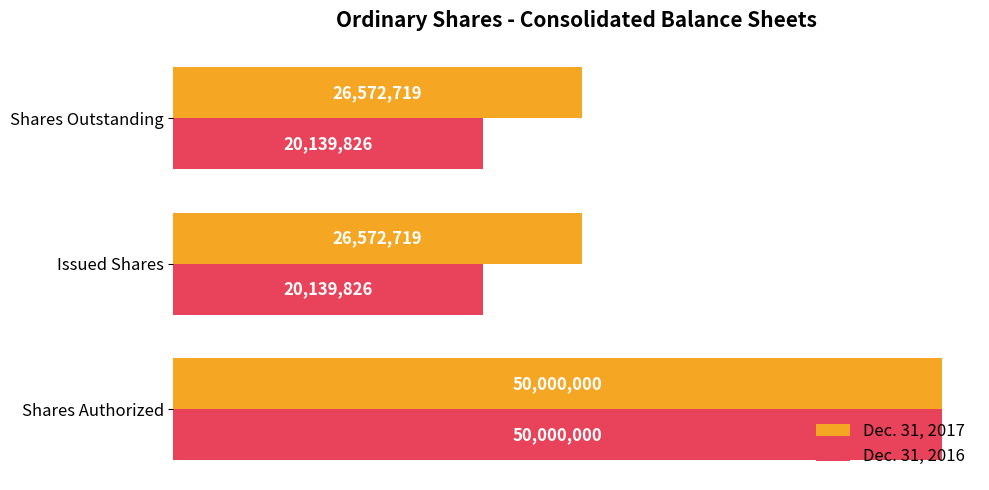

What are all the series names shown in the legend?

Dec. 31, 2017, Dec. 31, 2016